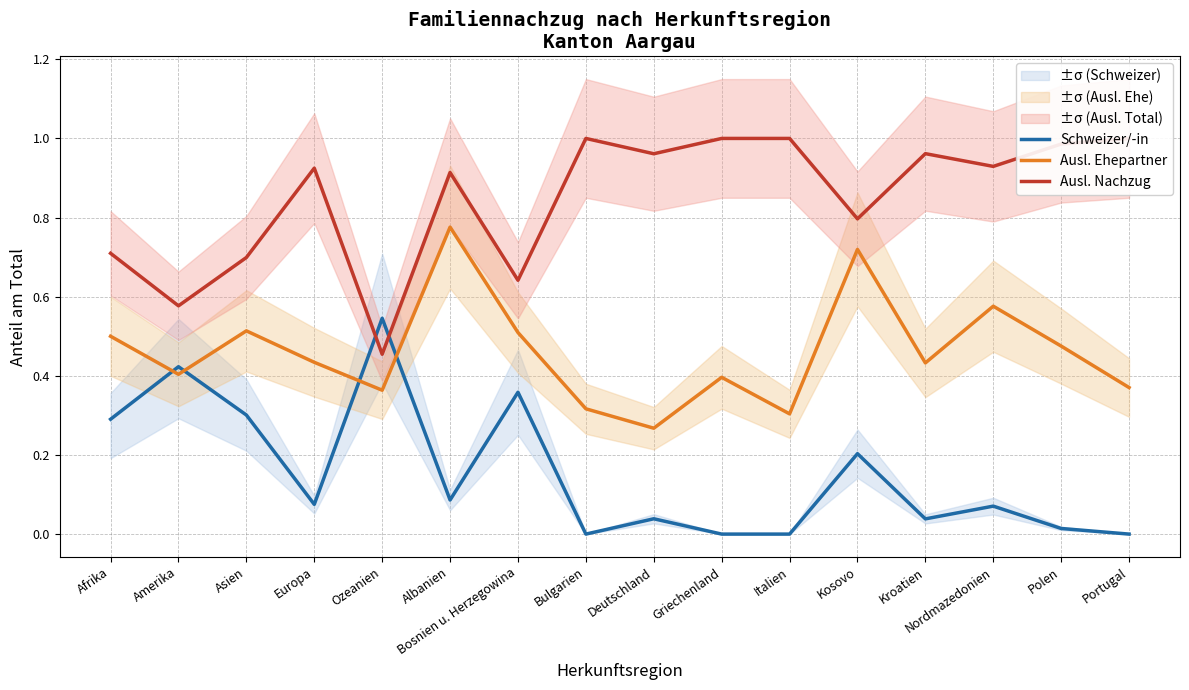

What is the greatest value displayed?

1.0